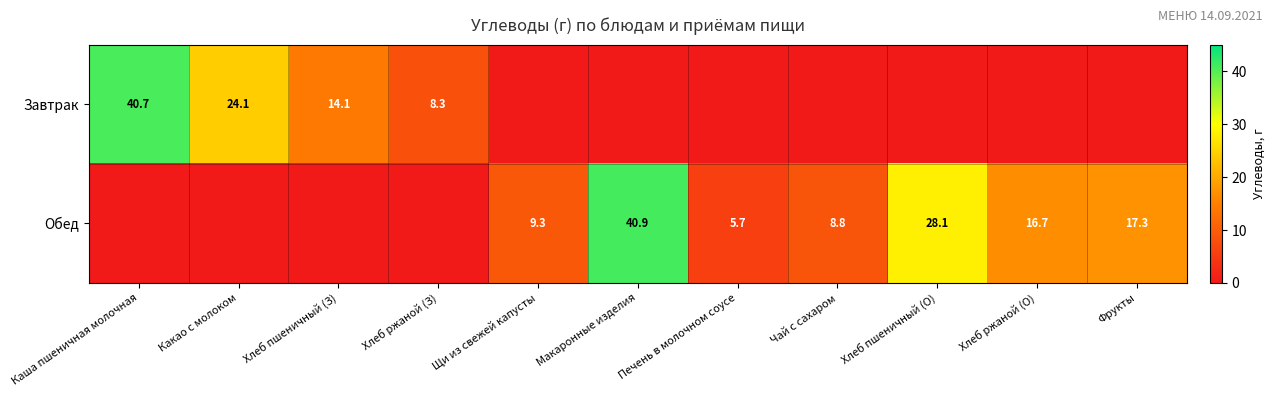

The Завтрак series shows 70.3 at Каша пшеничная молочная. True or false?

False